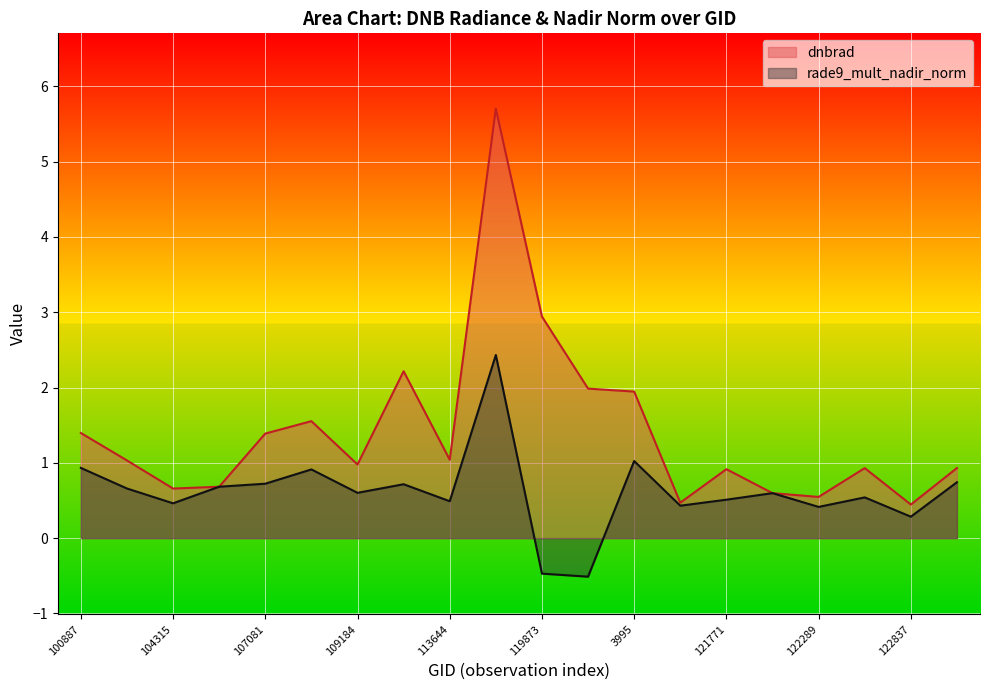

What are all the series names shown in the legend?

dnbrad, rade9_mult_nadir_norm